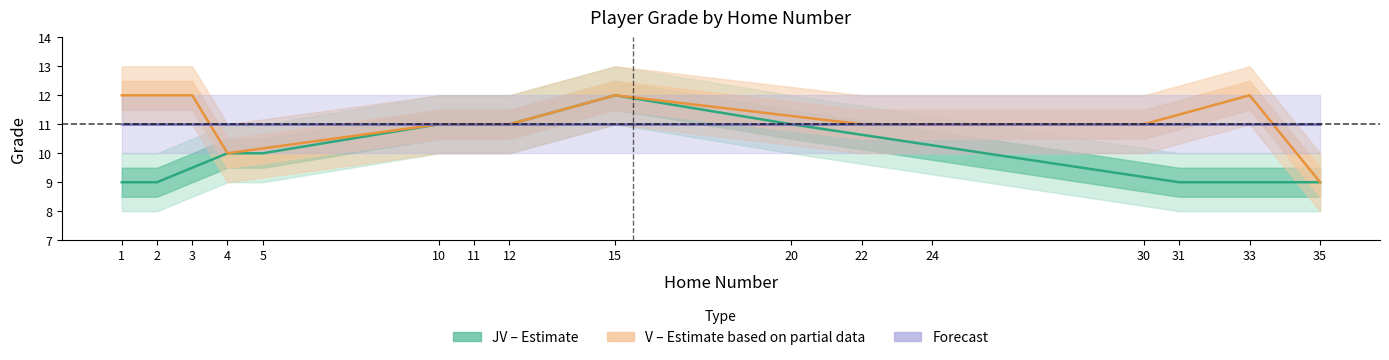

How many lines are shown in the chart?

3